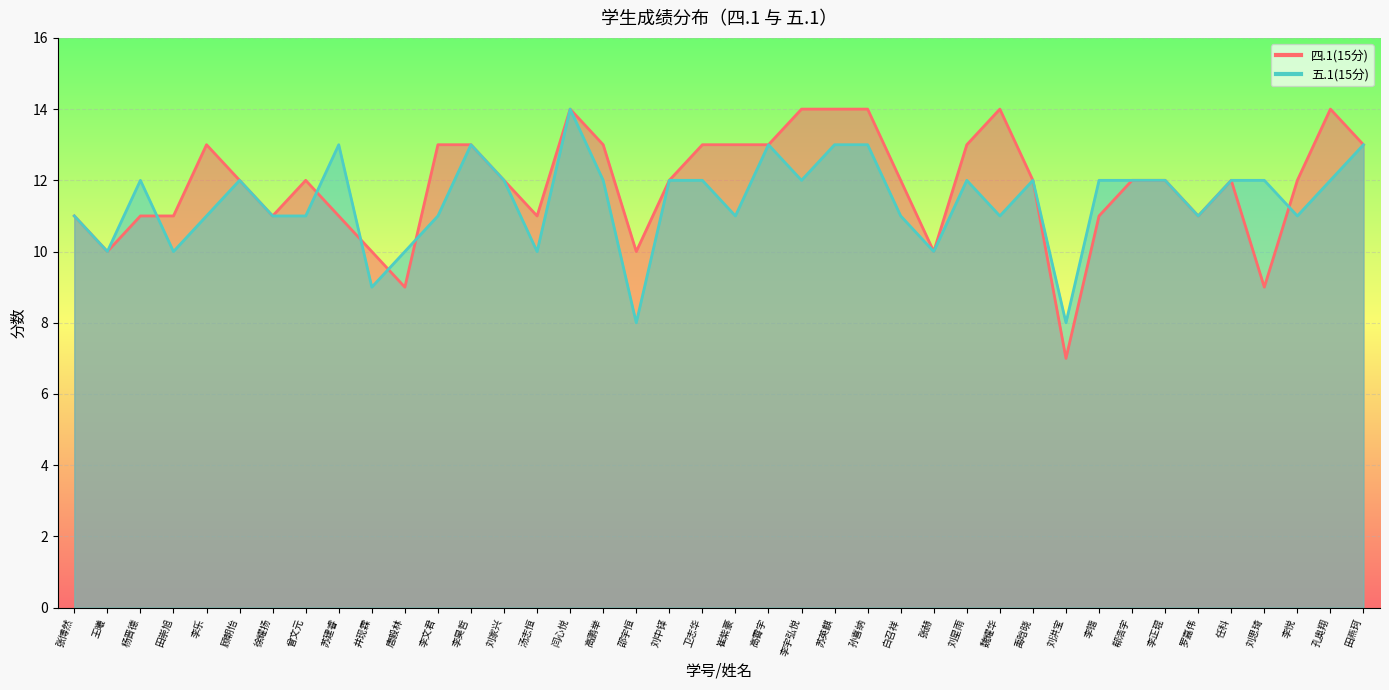

At which category is the sum across all series the highest?

闫心悦